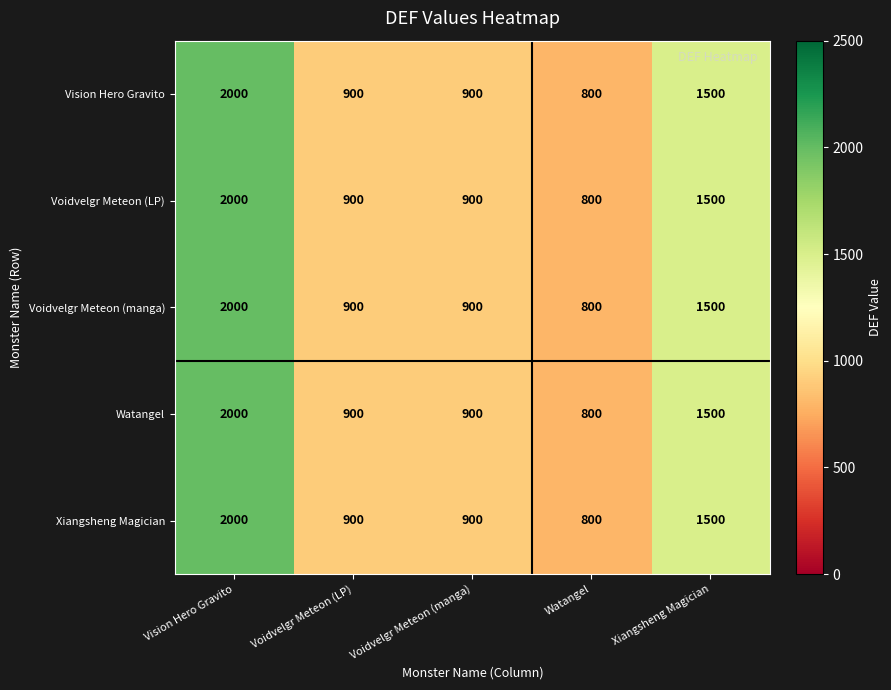

At which label is Voidvelgr Meteon (LP) closest to 1400?

Xiangsheng Magician